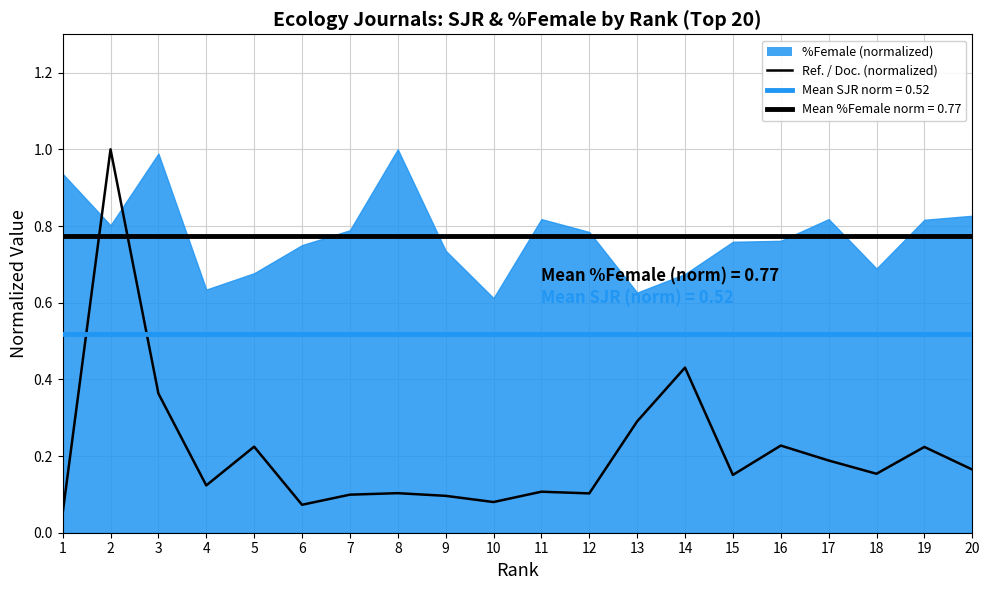

What is the average value?

0.2